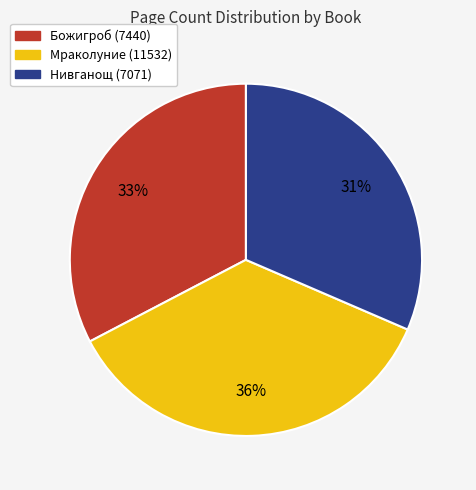

Is there a majority slice in this chart?

No